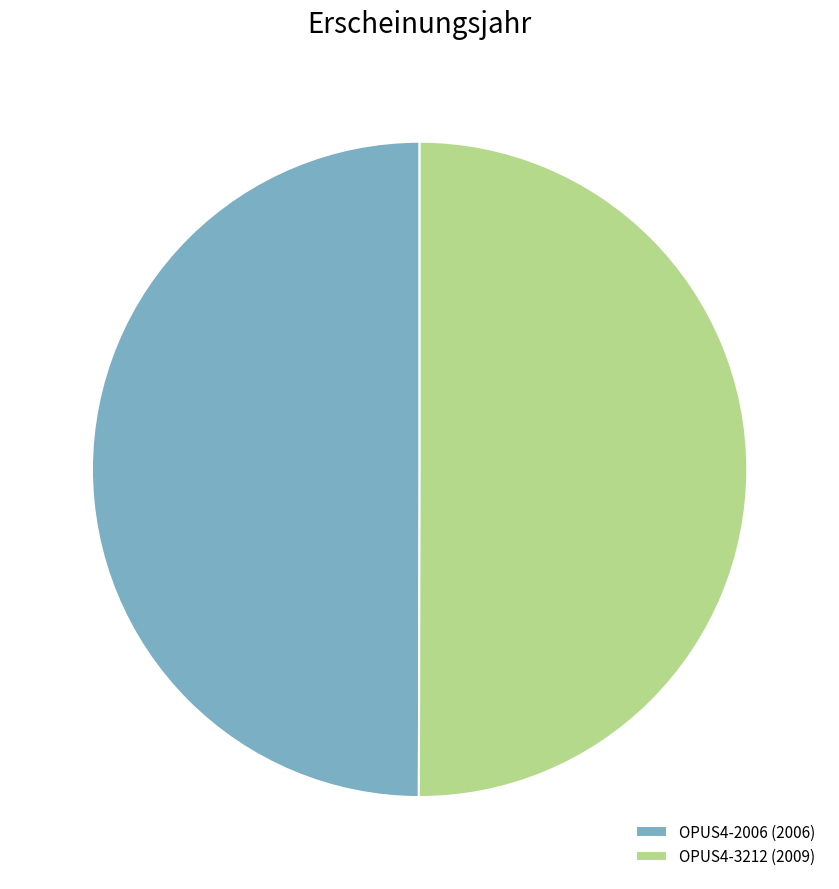

Approximately how many times larger is the value at OPUS4-2006 compared to OPUS4-3212?

1.0